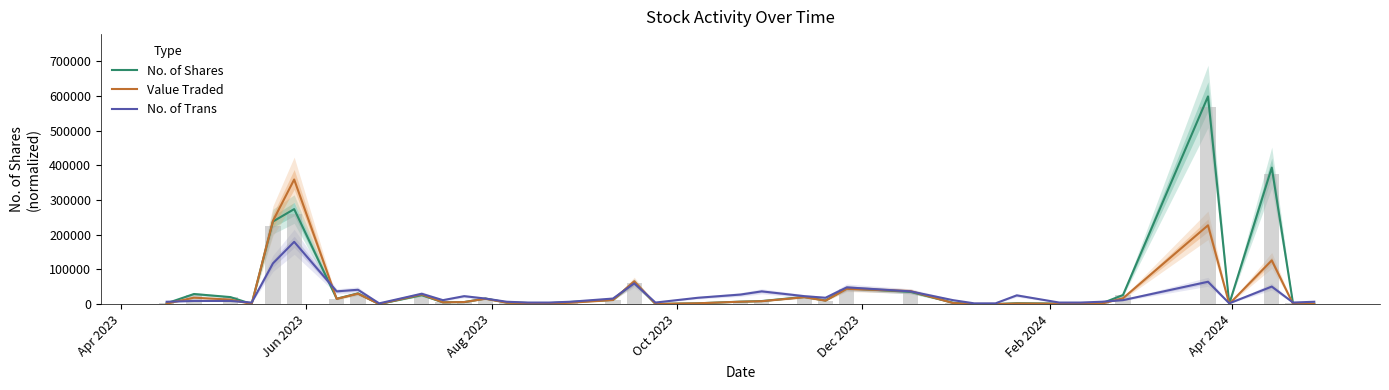

At which label does No. of Shares first exceed 6200?

Jun 2023